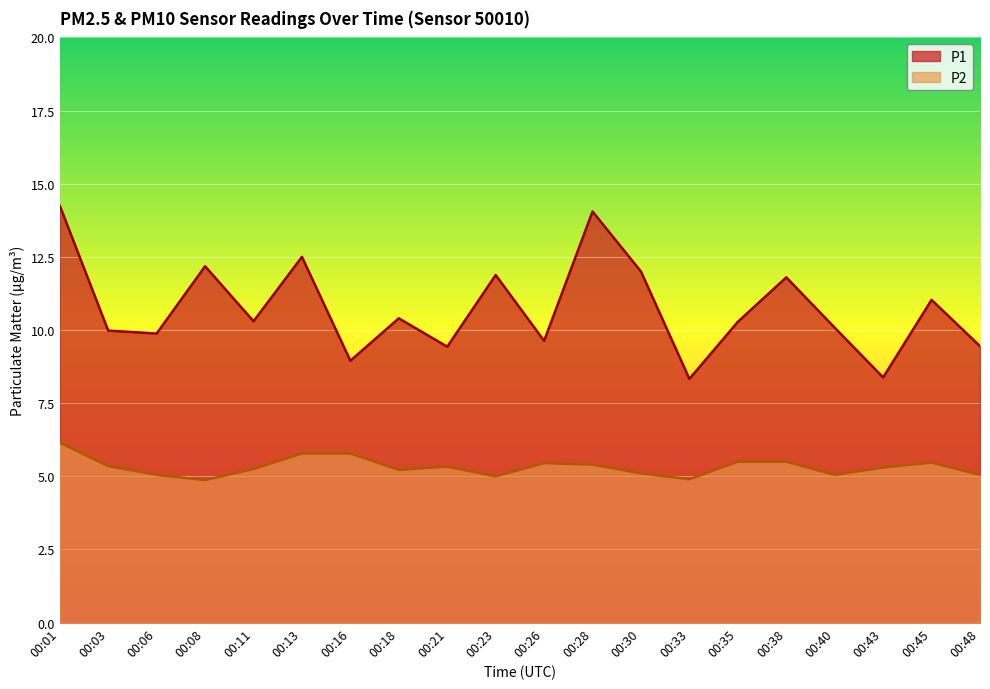

Which series has the largest range (max minus min)?

P1